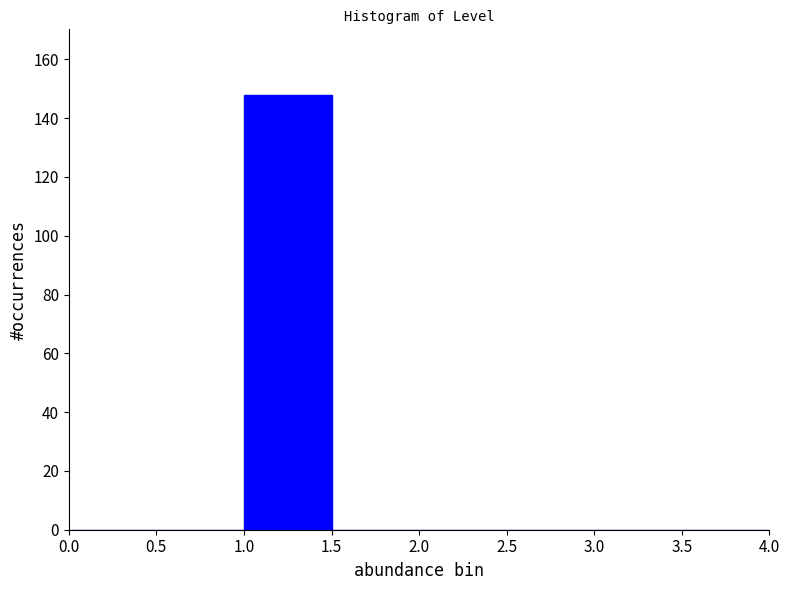

Reading left to right, transcribe this chart: for each bar, give the range it covers on the x-axis and its height. The values are not printed on the chart, so give them approximately, as read against the axis.

0.0 to 0.5: 0
0.5 to 1.0: 0
1.0 to 1.5: 148
1.5 to 2.0: 0
2.0 to 2.5: 0
2.5 to 3.0: 0
3.0 to 3.5: 0
3.5 to 4.0: 0